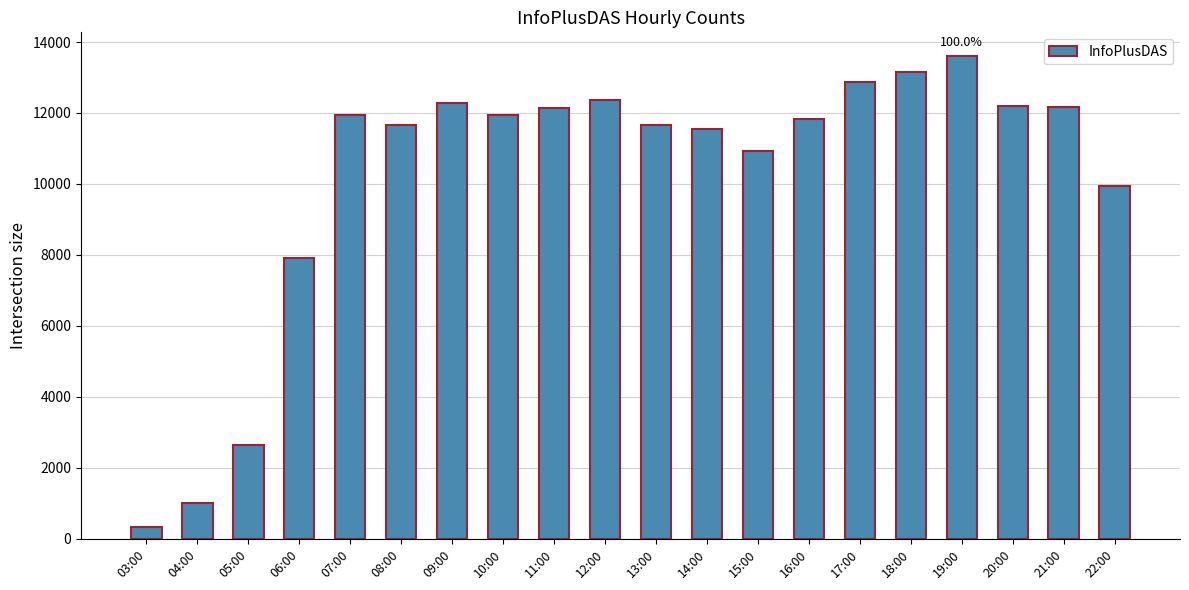

What is the sum of all values?

204166